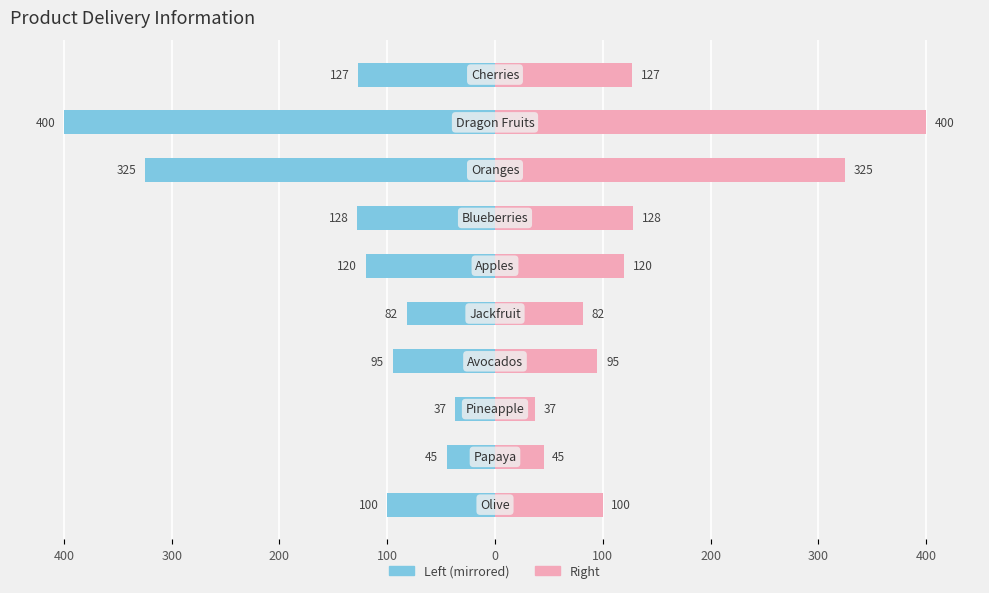

How many data points in Delivery Amount are less than -100?

5